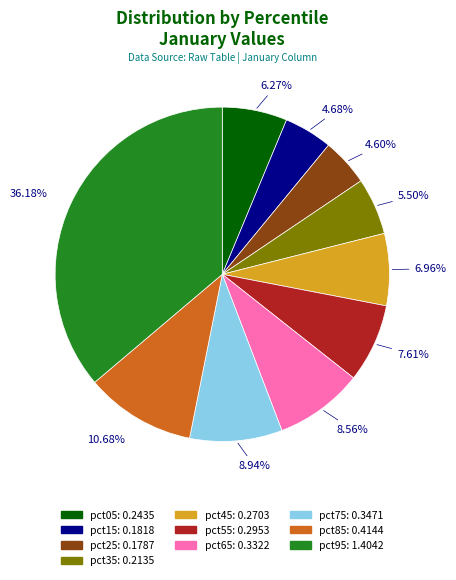

Which category has the biggest portion of the pie?

pct95